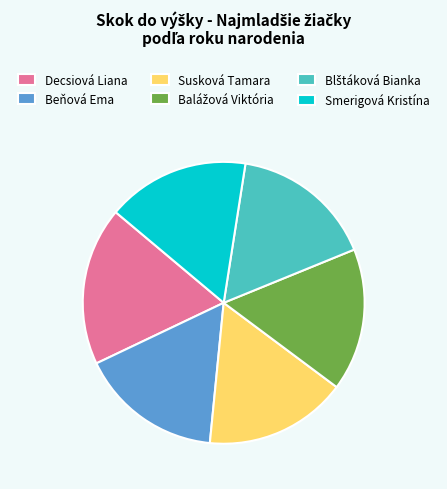

Approximately how many times larger is the value at Decsiová Liana compared to Smerigová Kristína?

1.1